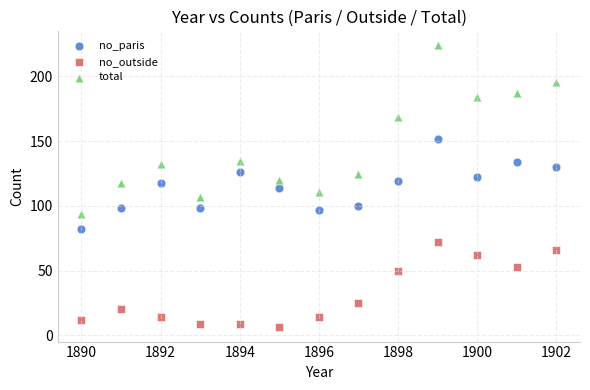

What are all the series names shown in the legend?

no_paris, no_outside, total